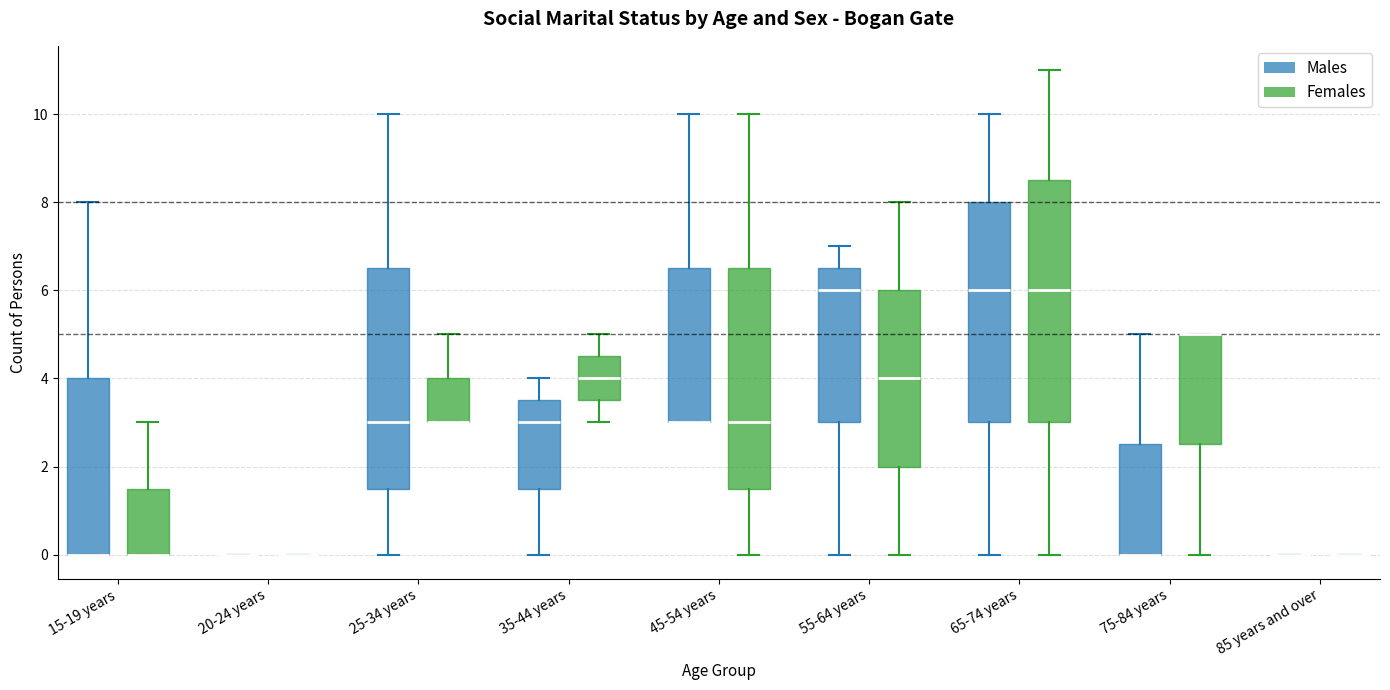

Comparing the boxes themselves (not the whiskers), which one is the tallest?

65-74 years (Females)